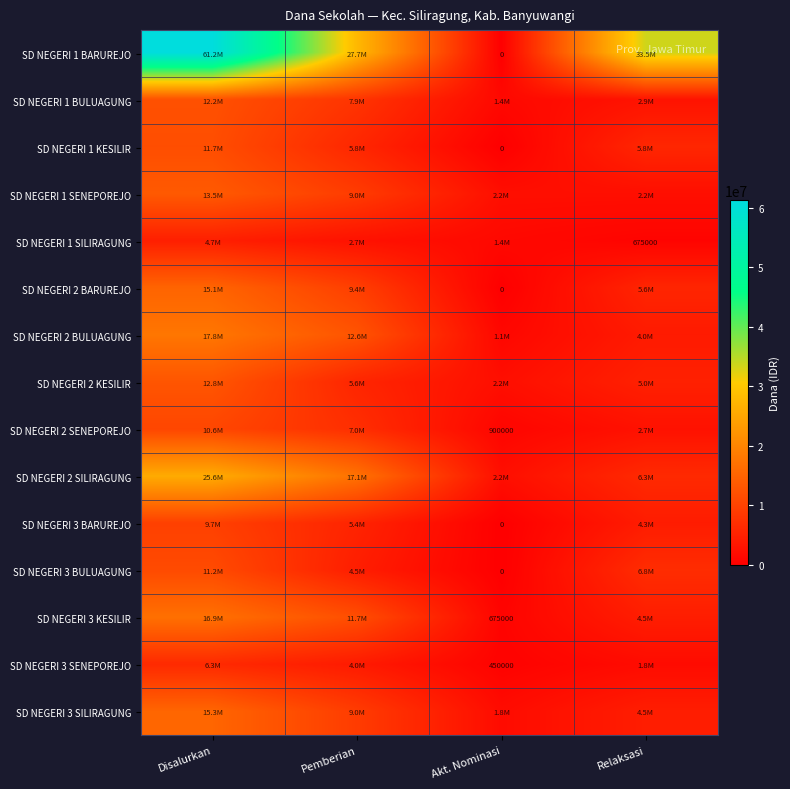

At how many categories does at least one series exceed 7091688?

3